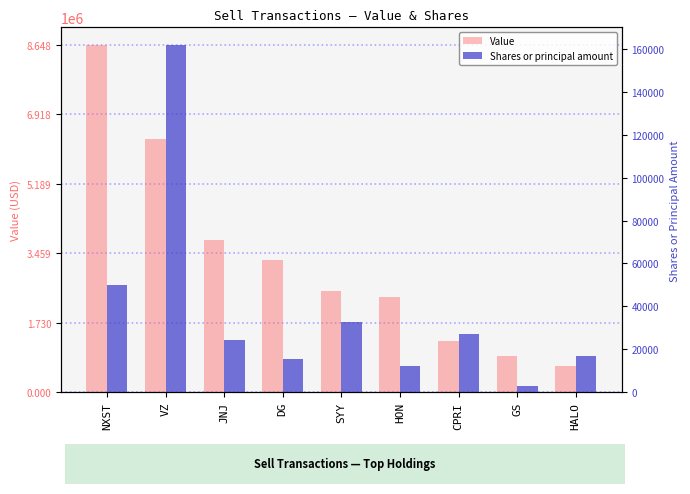

True or false: Shares or principal amount has a value of 11523 at JNJ.

False